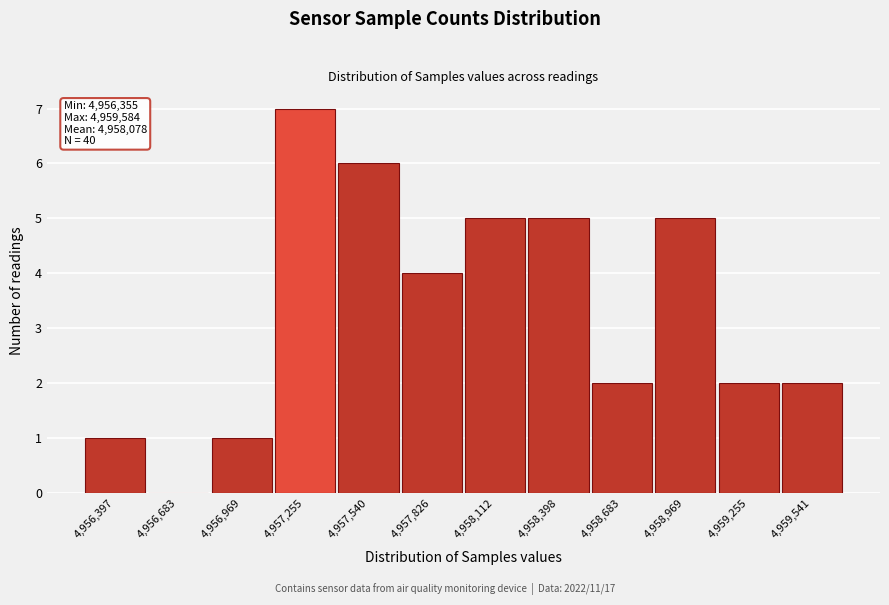

Over which range of the x-axis is the bar tallest?

4957100 to 4957400